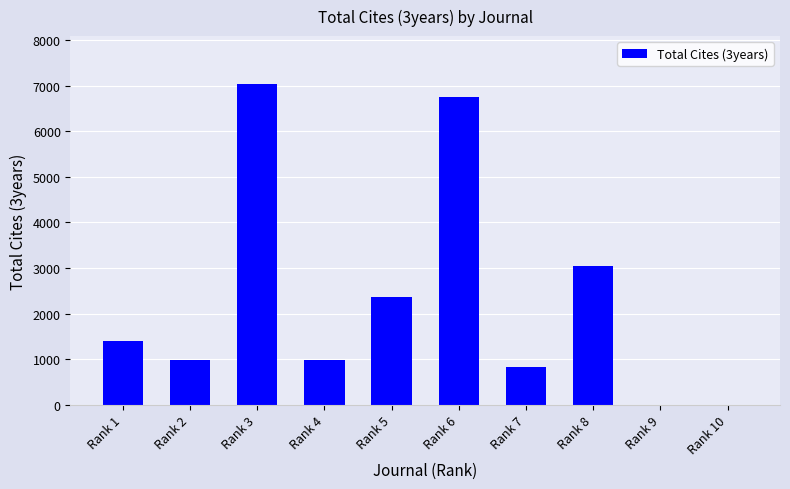

Are the bars horizontal?

No